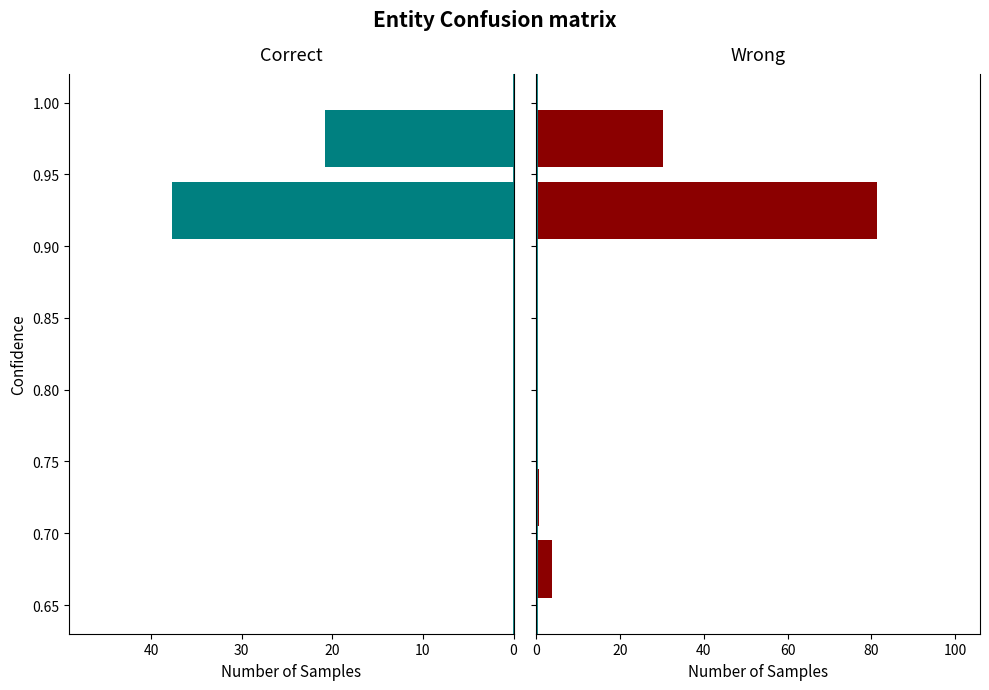

How many groups of bars are there?

4